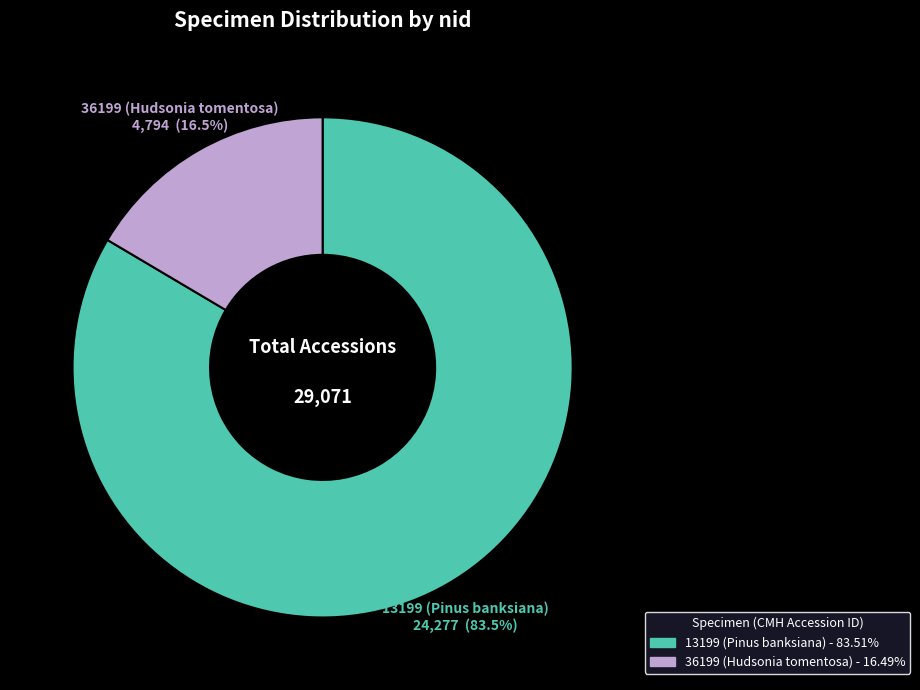

Is it true that 13199 (Pinus banksiana) is 90% of the pie?

False